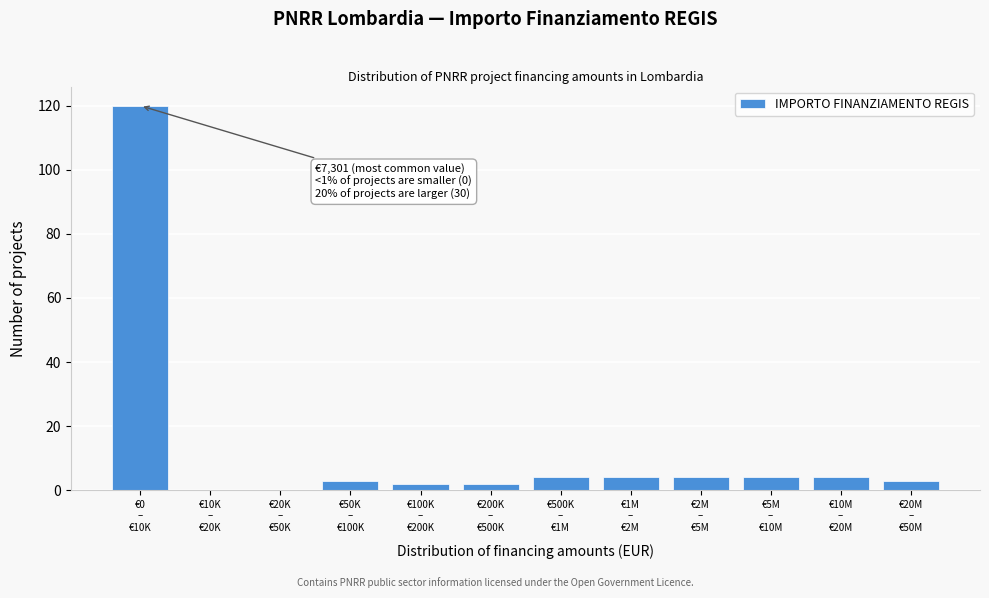

What is the sum of all values?

150